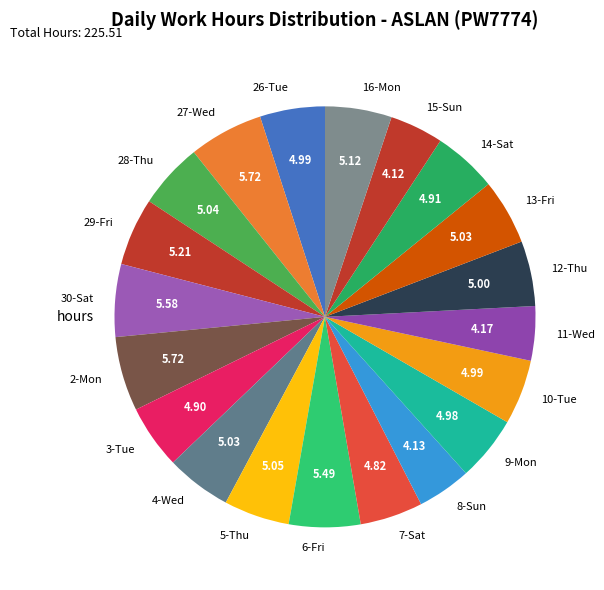

Is the sum of 16-Mon and 2-Mon greater than half?

No